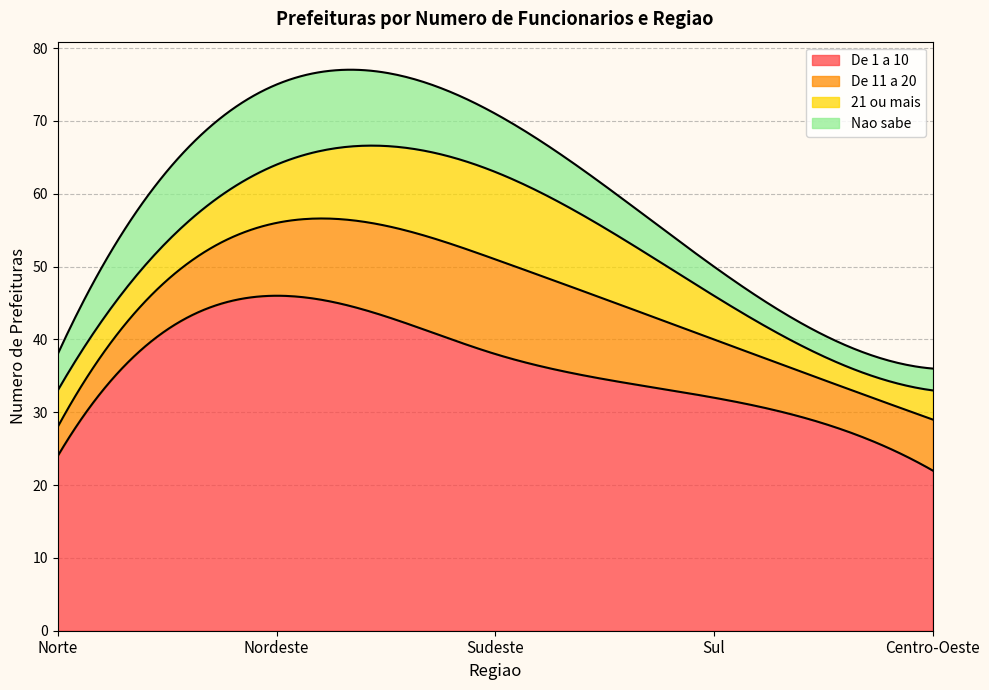

What position from the left is Sudeste?

3